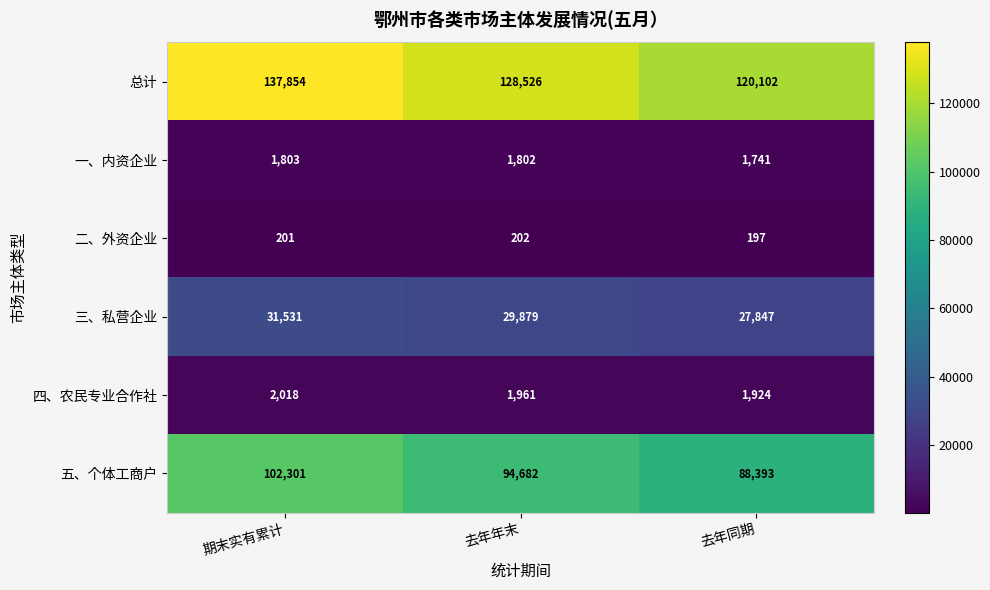

At which category does the chart reach its peak across all series?

期末实有累计